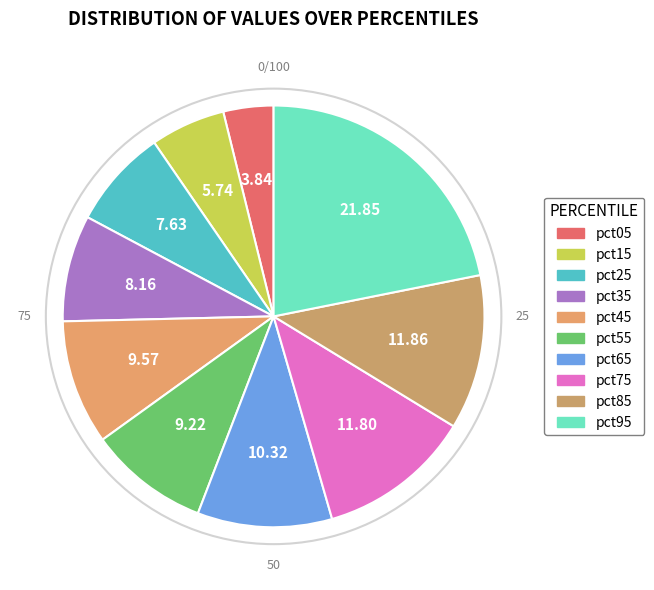

How many slices are in this pie chart?

10